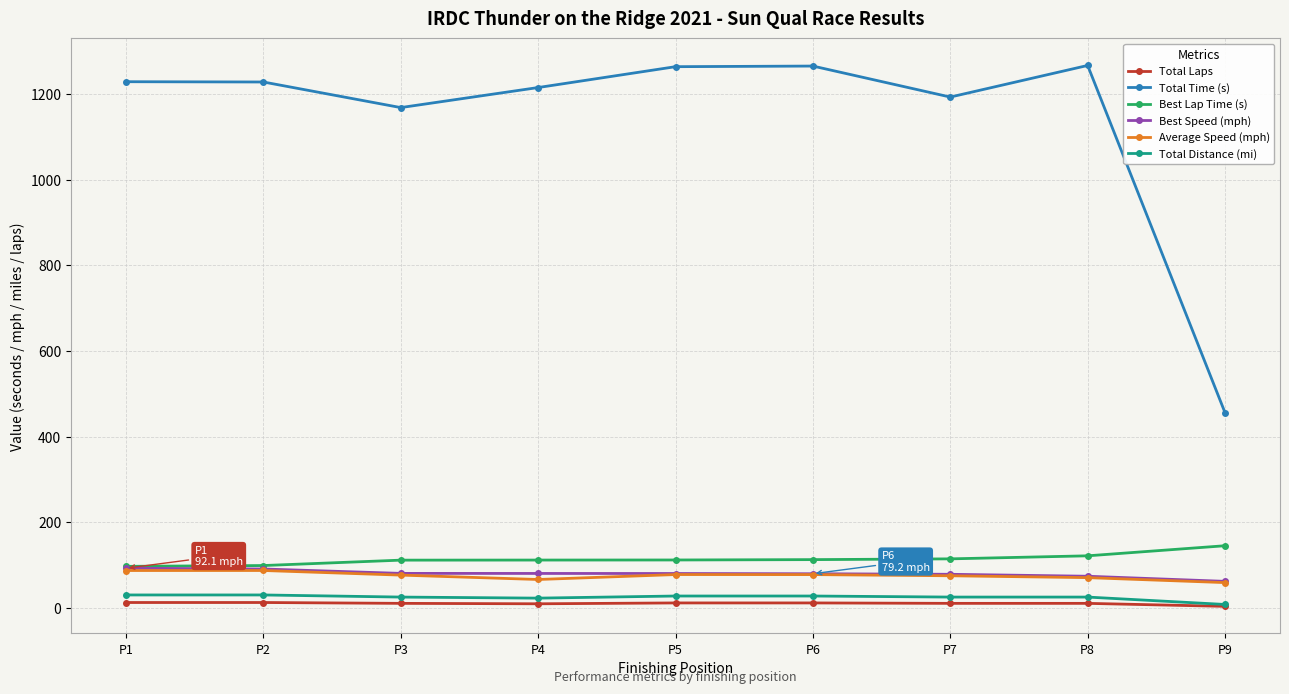

How many data points does each series have?

9